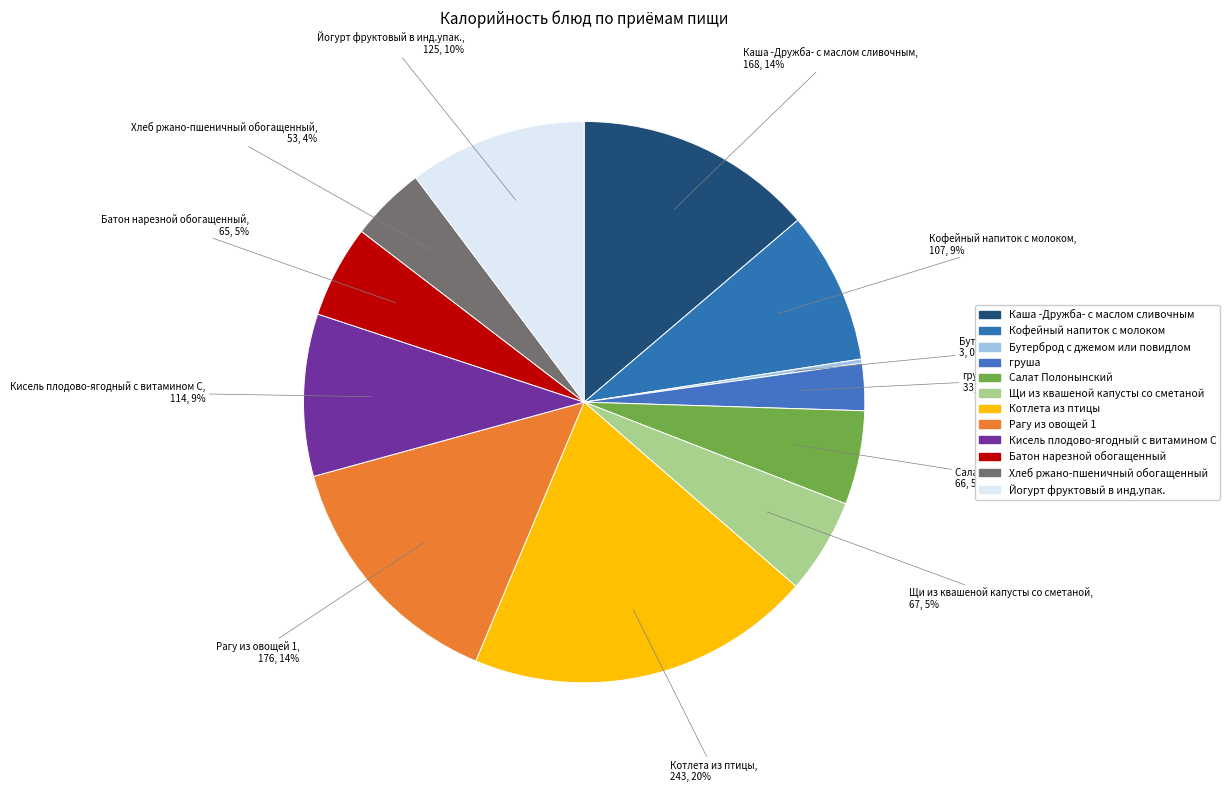

Rank the categories by value from highest to lowest.

Котлета из птицы, Рагу из овощей 1, Каша -Дружба- с маслом сливочным, Йогурт фруктовый в инд.упак., Кисель плодово-ягодный с витамином С, Кофейный напиток с молоком, Щи из квашеной капусты со сметаной, Салат Полонынский, Батон нарезной обогащенный, Хлеб ржано-пшеничный обогащенный, груша, Бутерброд с джемом или повидлом